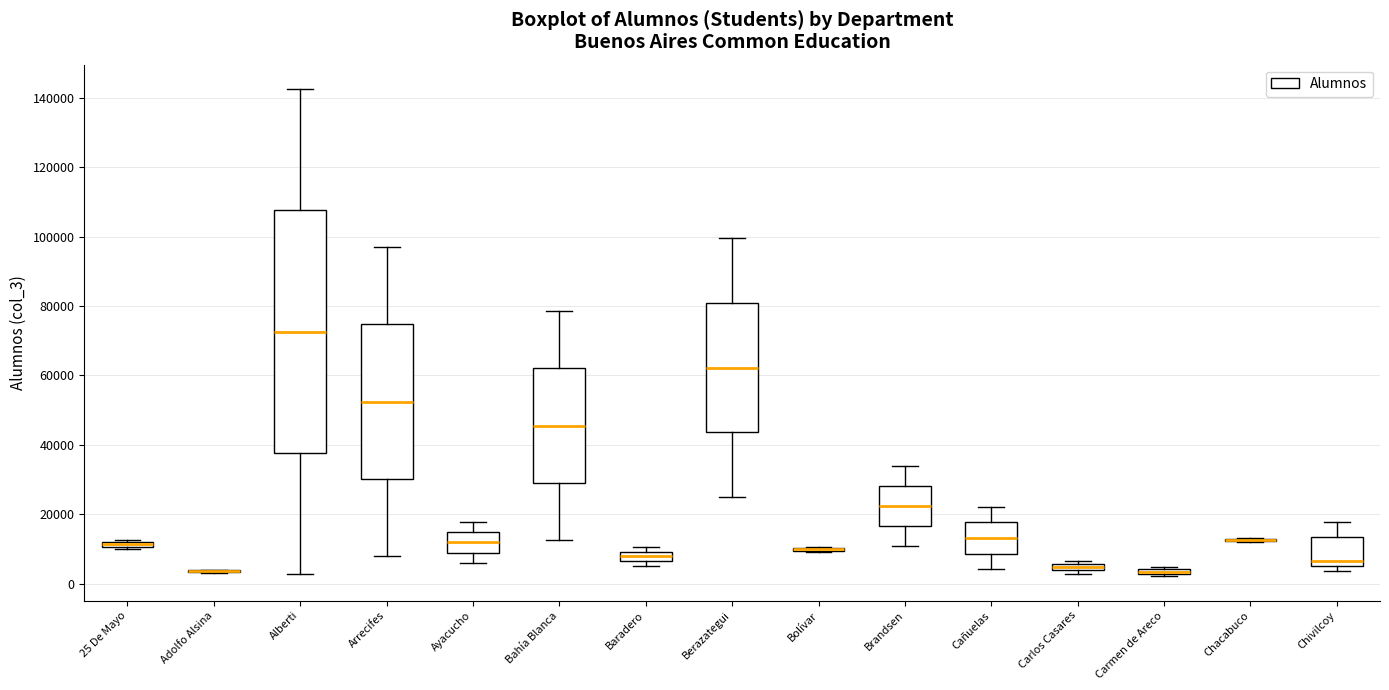

Comparing the boxes themselves (not the whiskers), which one is the tallest?

Alberti